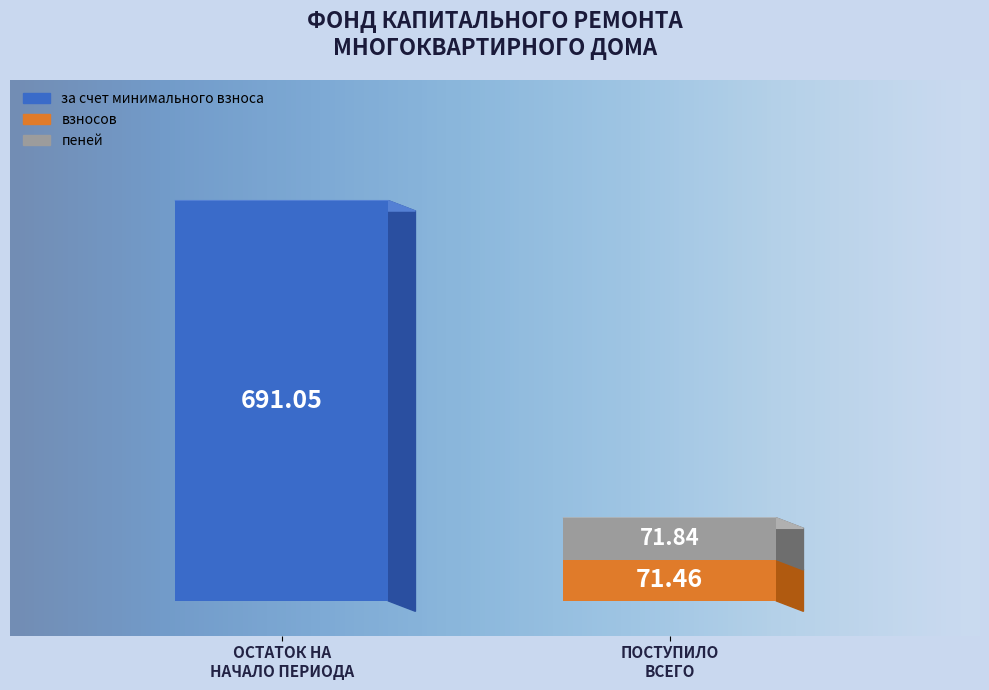

At which category is the sum across all series the highest?

Остаток на начало периода